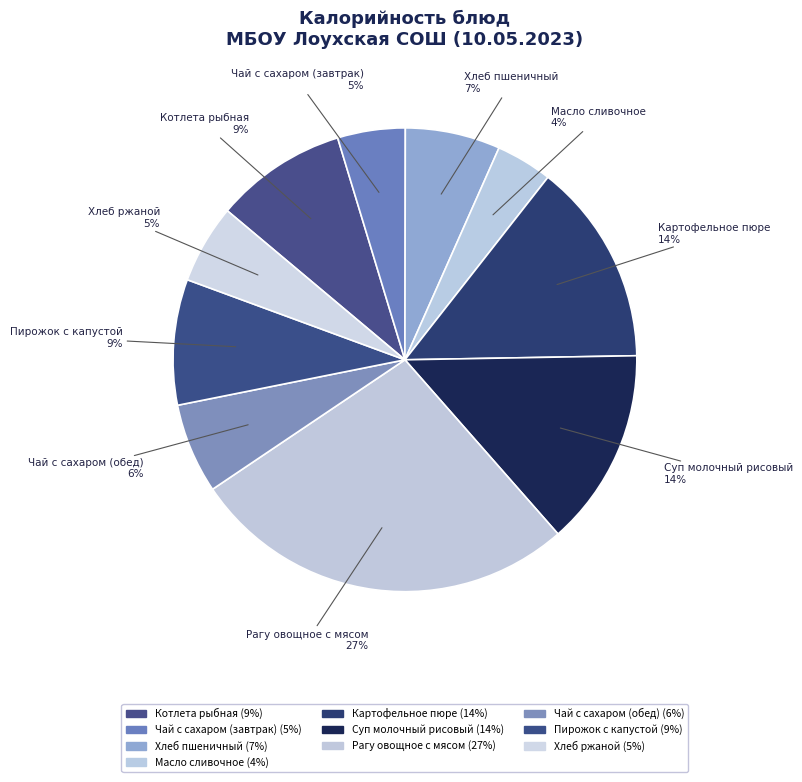

Which category has the biggest portion of the pie?

Рагу овощное с мясом